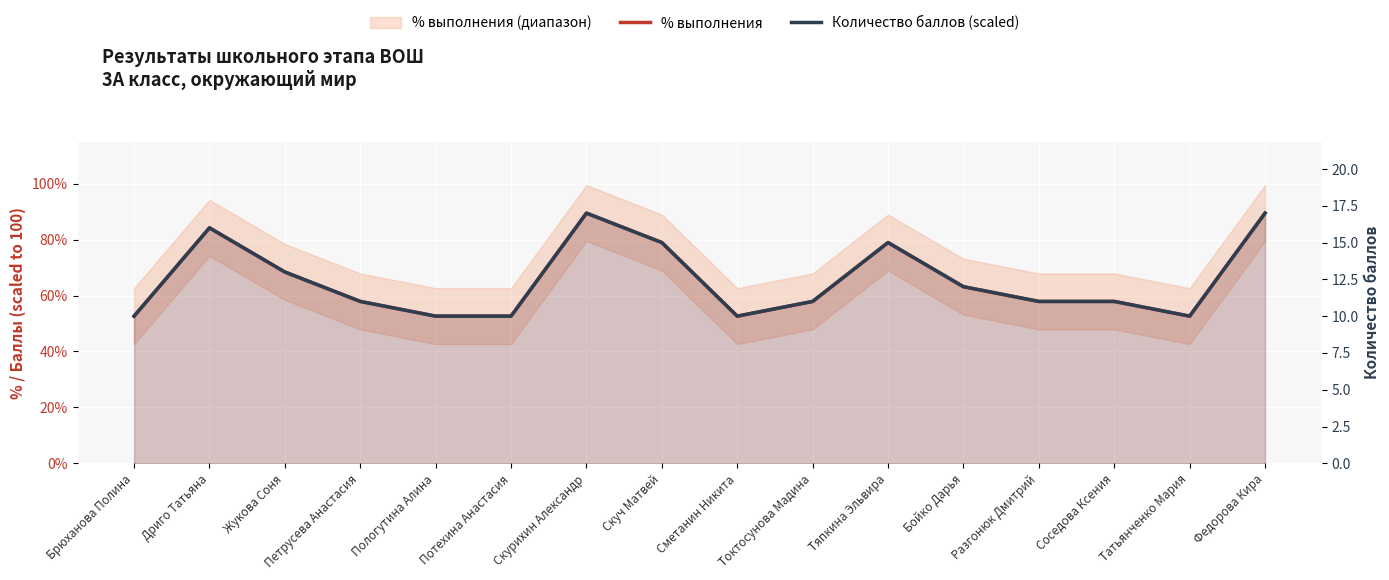

List the labels in order of Количество баллов (scaled) value, largest first.

Скурихин Александр, Федорова Кира, Дриго Татьяна, Скуч Матвей, Тяпкина Эльвира, Жукова Соня, Бойко Дарья, Петрусева Анастасия, Токтосунова Мадина, Разгонюк Дмитрий, Соседова Ксения, Брюханова Полина, Пологутина Алина, Потехина Анастасия, Сметанин Никита, Татьянченко Мария